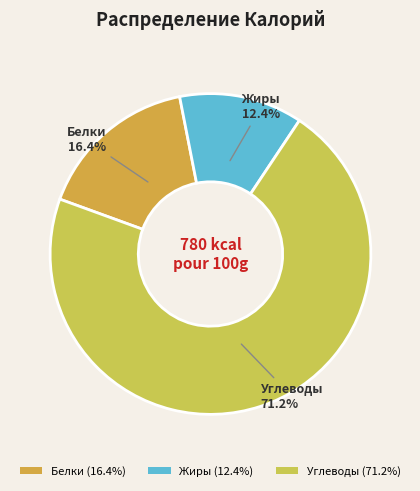

How many slices are in this pie chart?

3